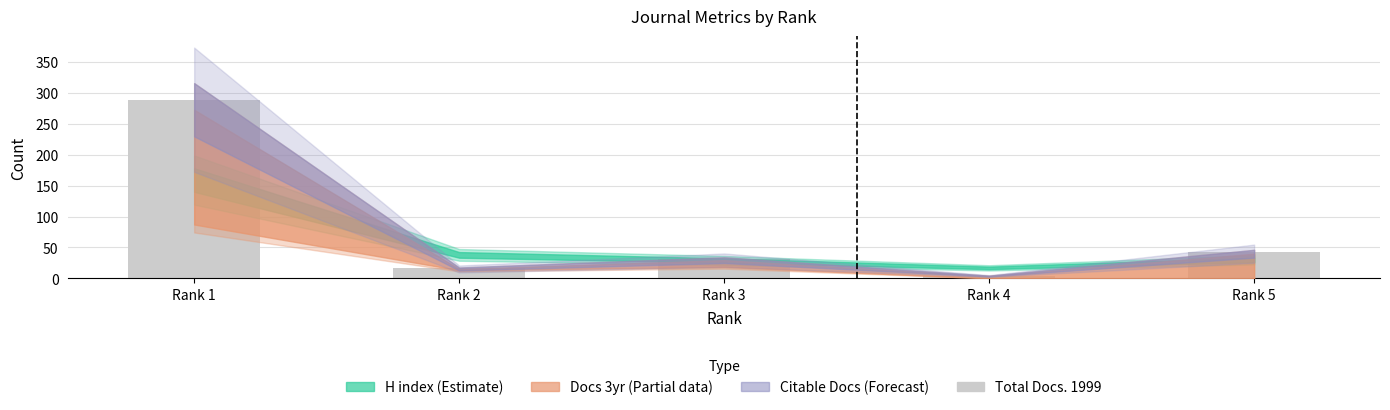

What is the difference between the maximum and minimum values?

284